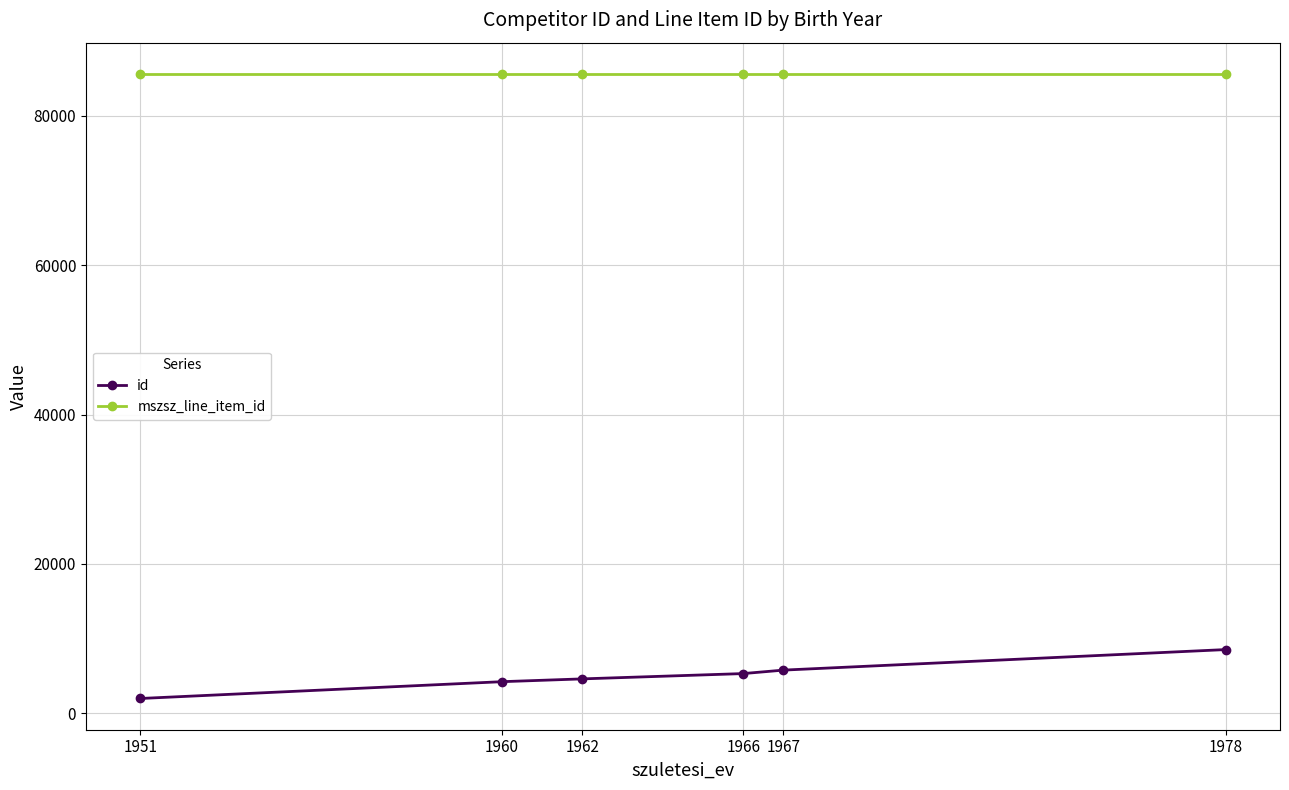

At which category is the sum across all series the highest?

1978